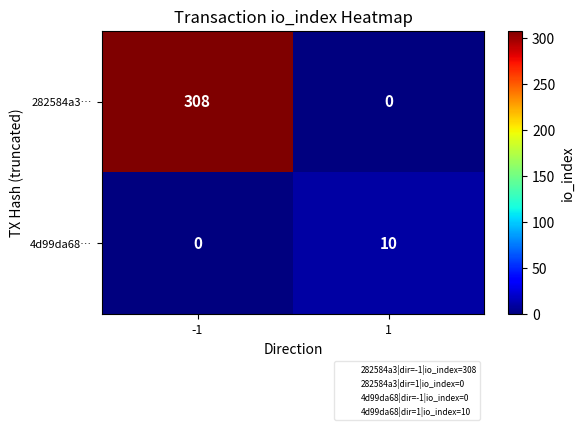

Reading left to right, transcribe all the data shown in this chart.

282584a3…: 308	0
4d99da68…: 0	10